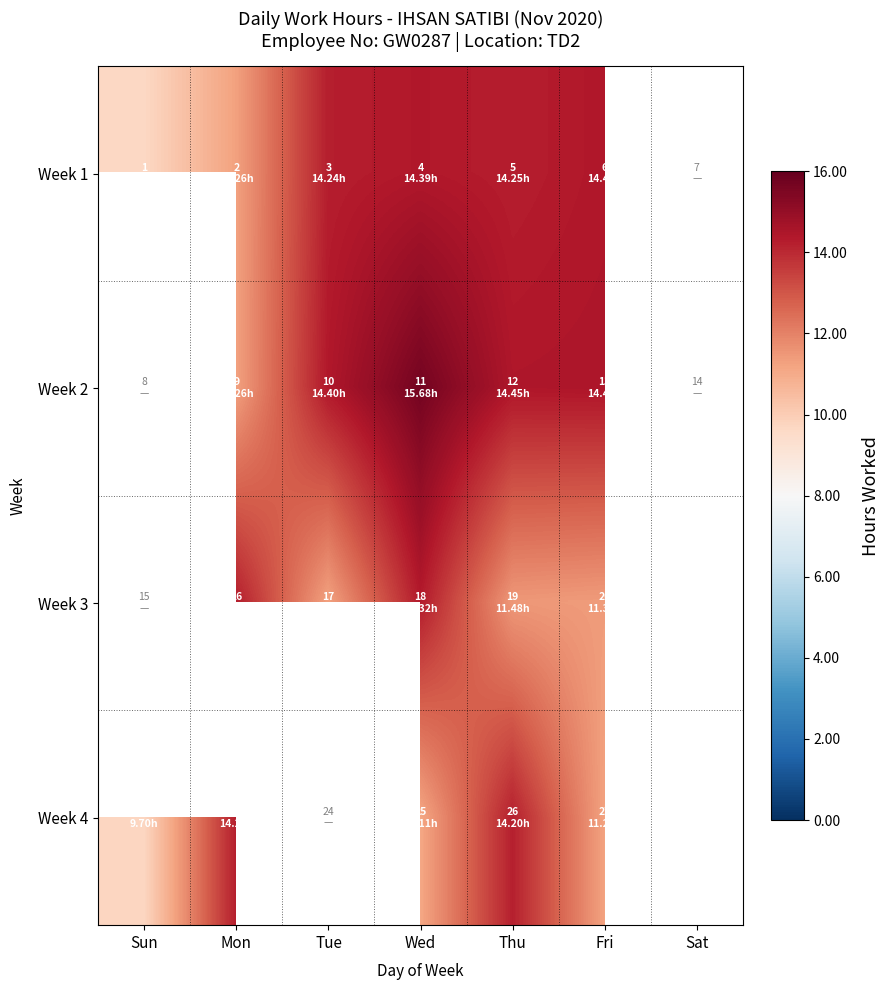

Which category has the lowest value in the Week 1 series?

Sun